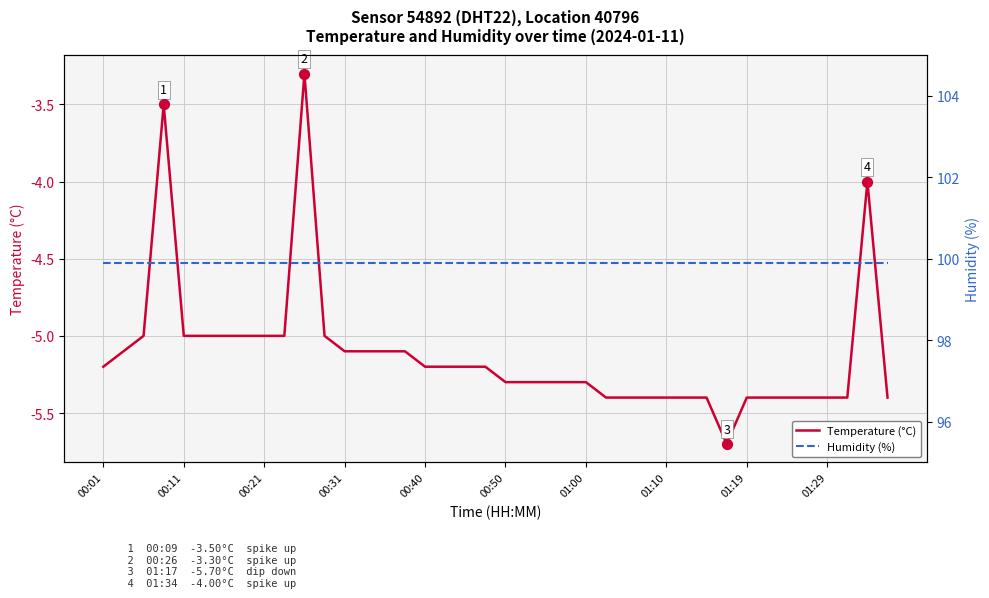

Which series reaches the minimum Y coordinate?

Temperature (°C)